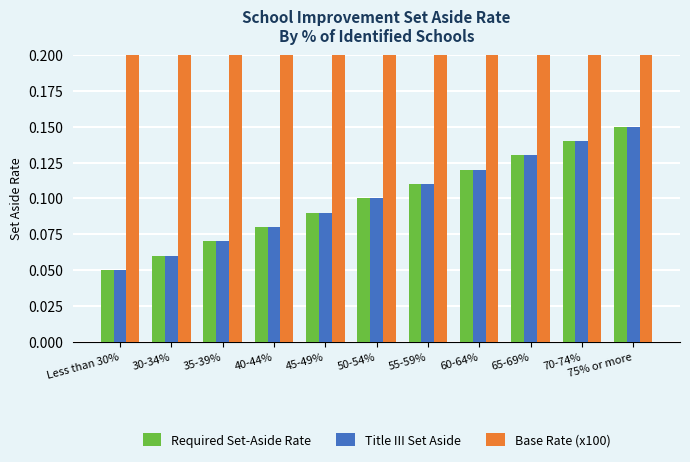

What is the difference between the highest and lowest values at 55-59%?

10.9